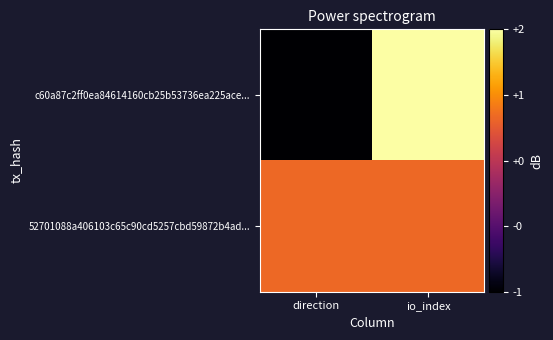

At which category is the sum across all series the highest?

io_index